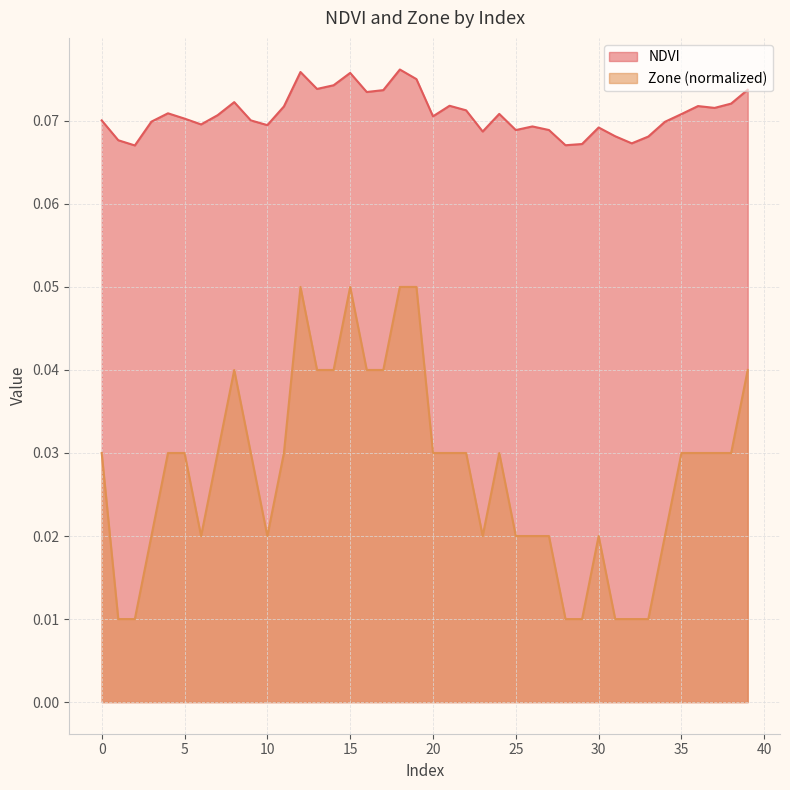

True or false: NDVI and Zone cross at least once.

False